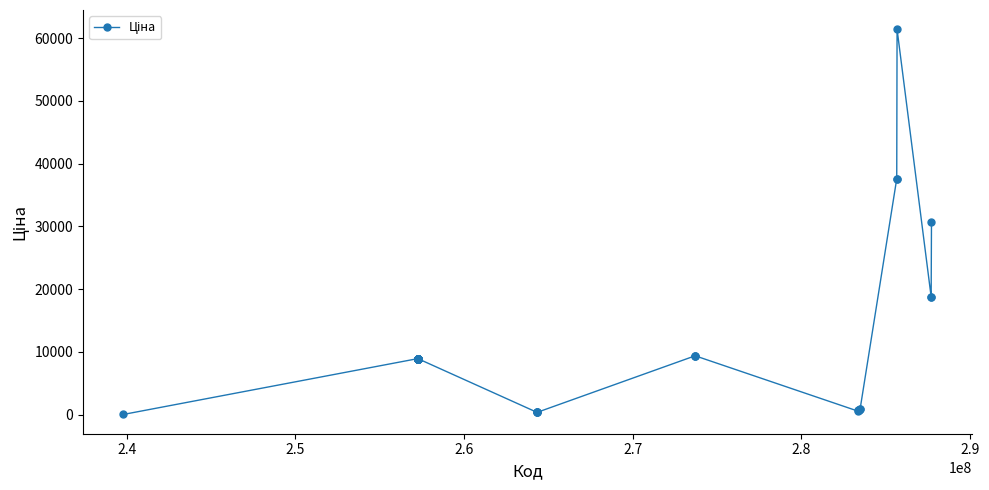

What is the greatest value displayed?

61434.3